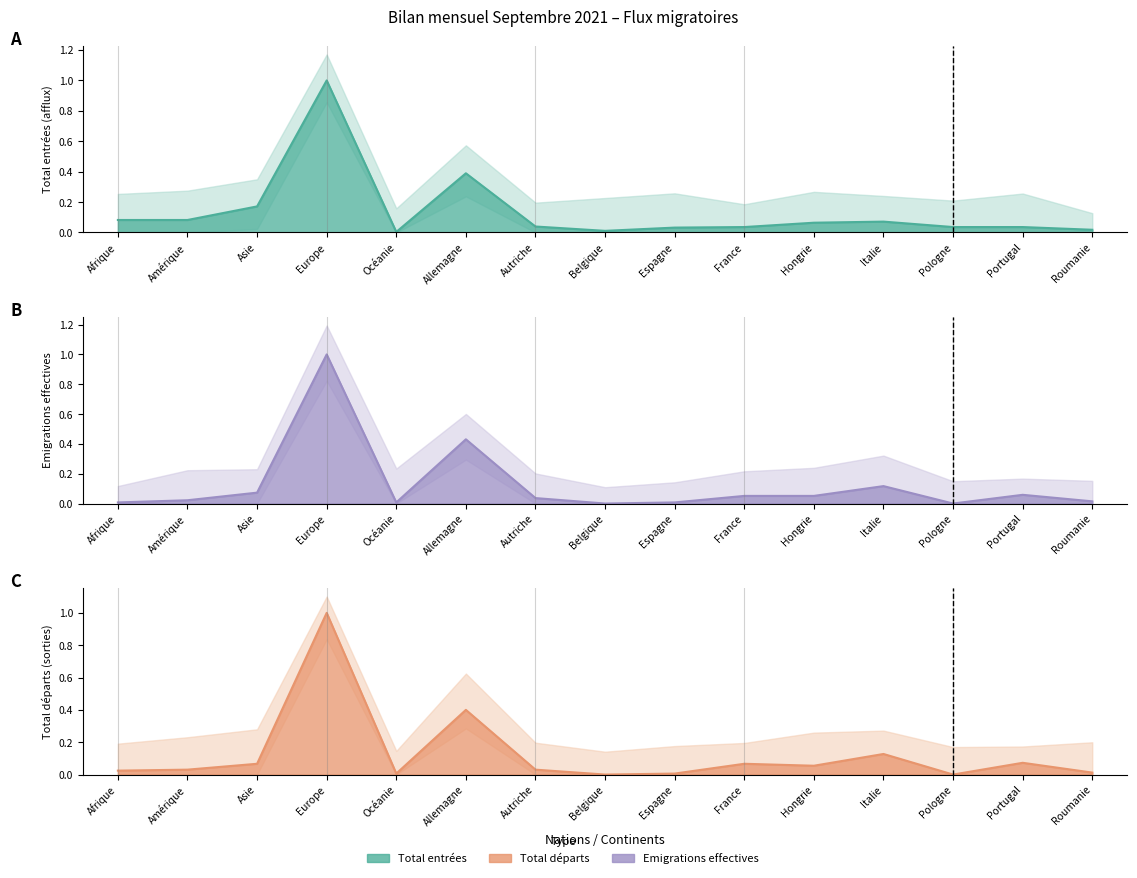

True or false: Total départs has a value of 0.1 at Italie.

True